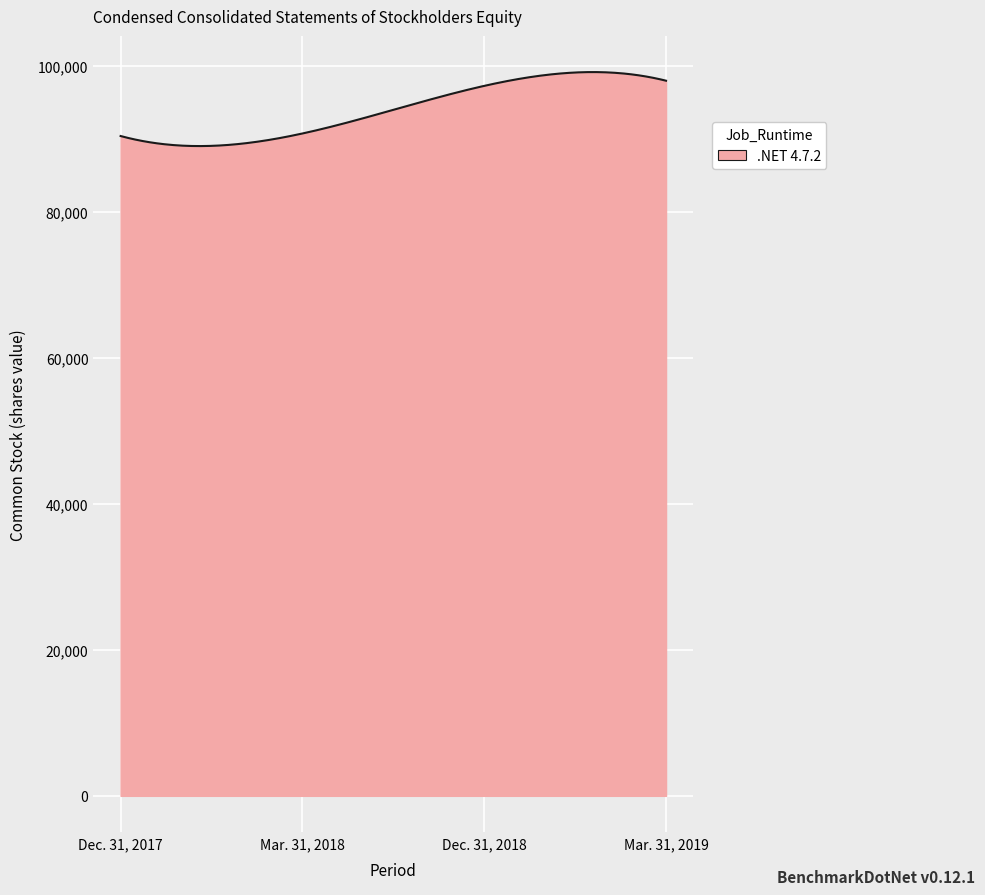

What is the maximum value shown in the chart?

99115.6